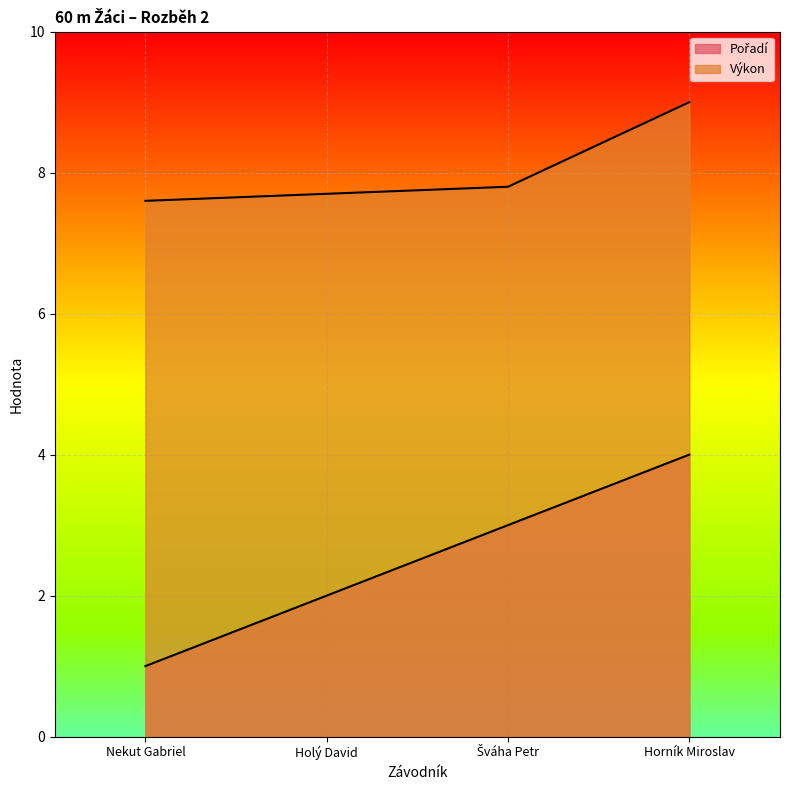

What is the sum of all Pořadí values?

10.0